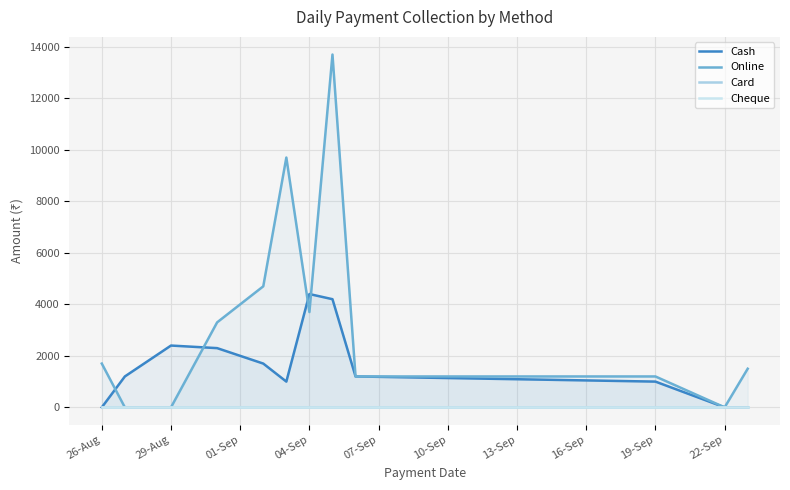

Reading left to right, what are all the values shown in this chart?

Cash: 0	1200	2400	2300	1700	1000	4400	4200	1200	1000	0	0
Online: 1700	0	0	3300	4700	9700	3700	13700	1200	1200	0	1500
Card: 0	0	0	0	0	0	0	0	0	0	0	0
Cheque: 0	0	0	0	0	0	0	0	0	0	0	0